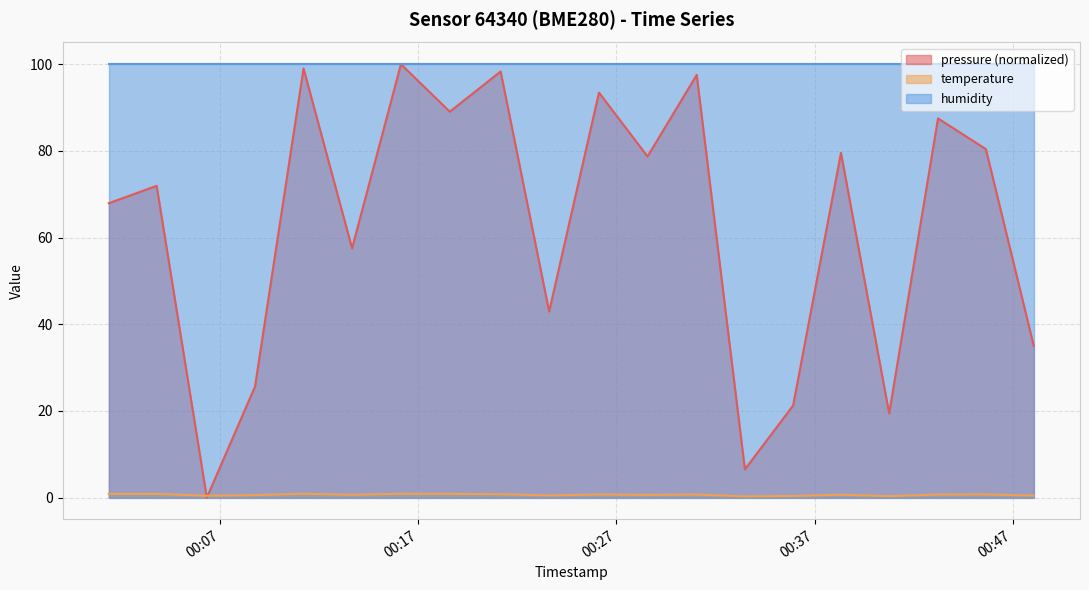

Which series has the largest total across all categories?

humidity